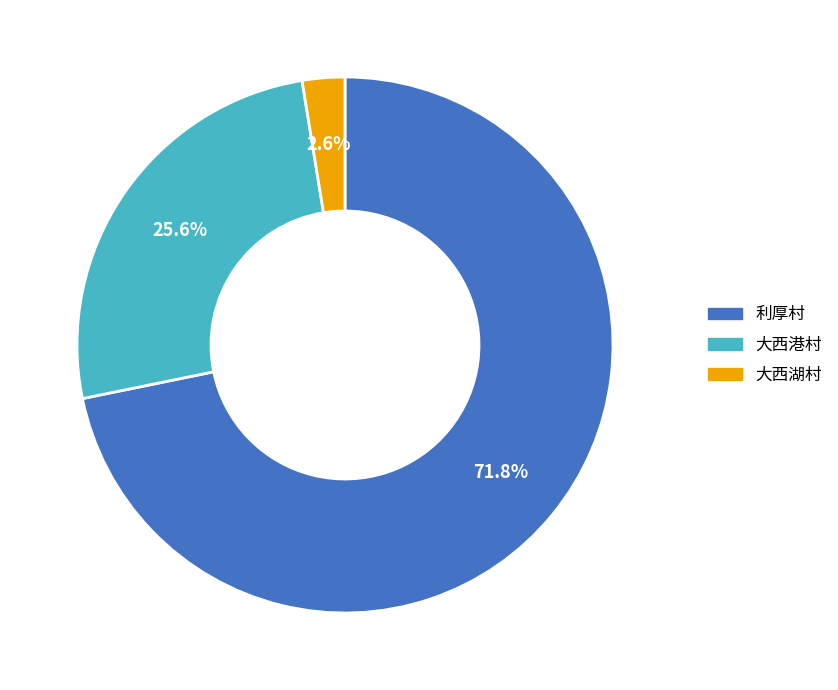

To the nearest percent, what percentage of the pie is 大西港村?

26%